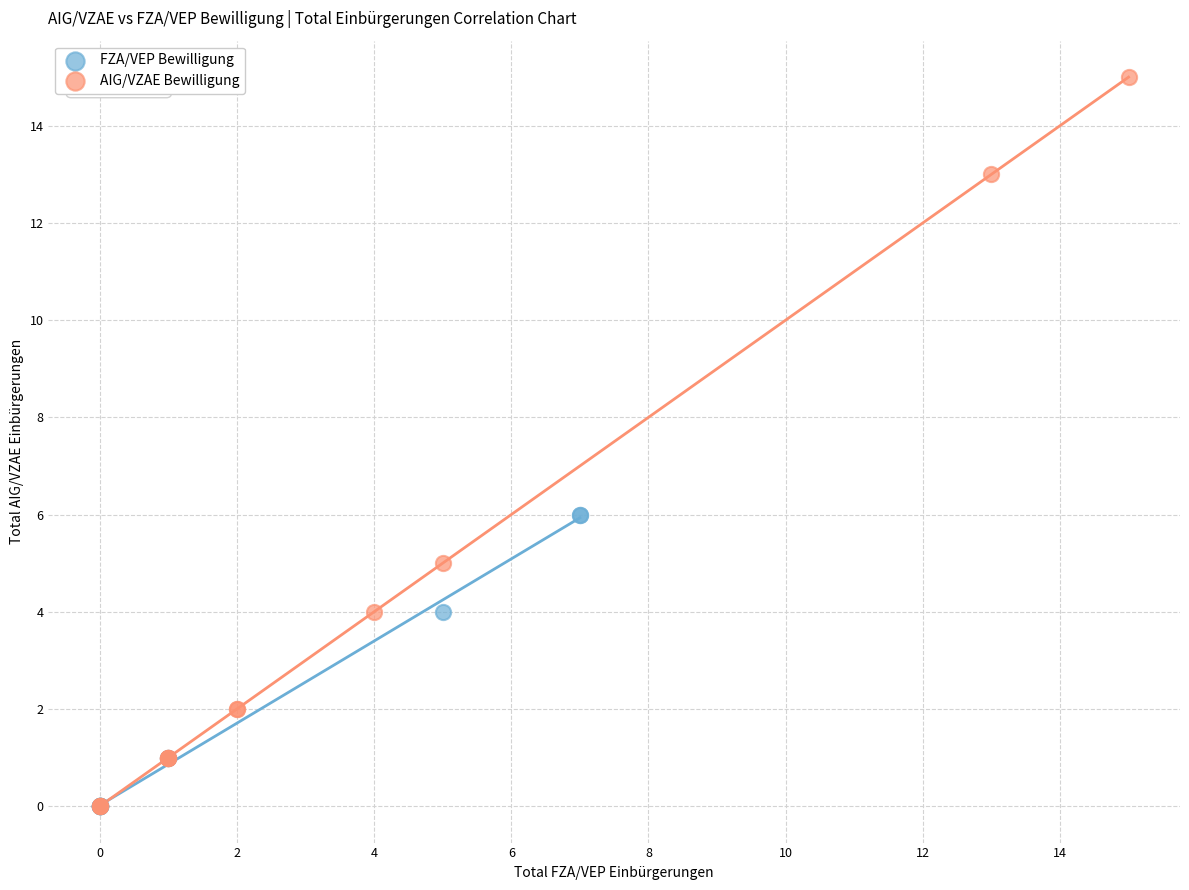

What are all the series names shown in the legend?

FZA/VEP Bewilligung, AIG/VZAE Bewilligung